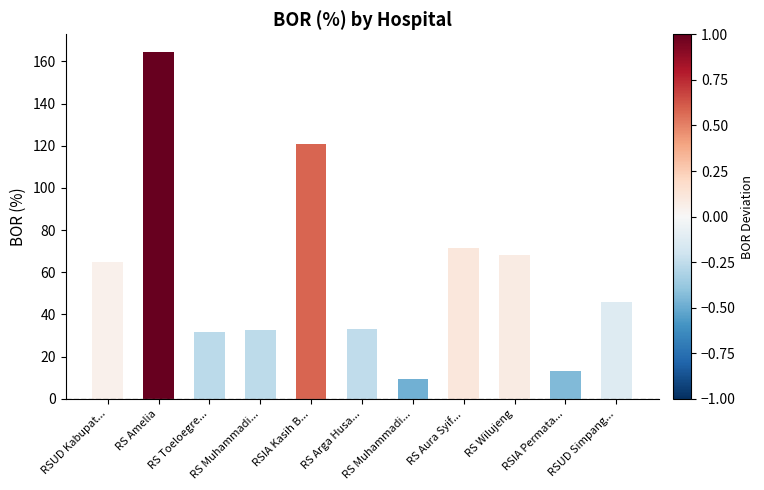

Reading right to left, transcribe all the data shown in this chart.

RSUD Simpang...=45.9	RSIA Permata...=13.3	RS Wilujeng=68.3	RS Aura Syif...=71.3	RS Muhammadi...=9.5	RS Arga Husa...=33.2	RSIA Kasih B...=120.7	RS Muhammadi...=32.5	RS Toeloegre...=31.6	RS Amelia=164.6	RSUD Kabupat...=64.9